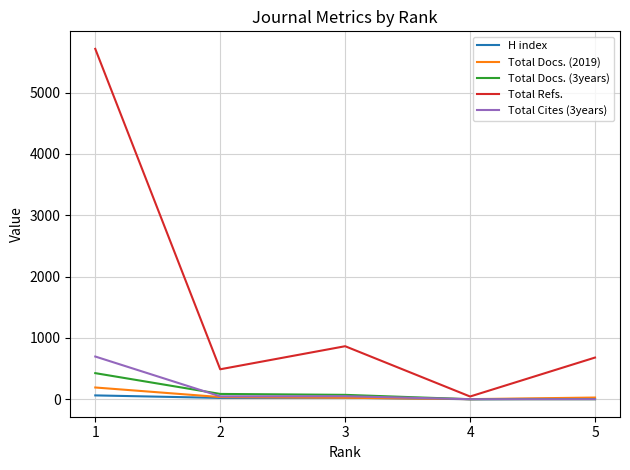

What is the sum of the Total Cites (3years) values at 4 and 1?

696